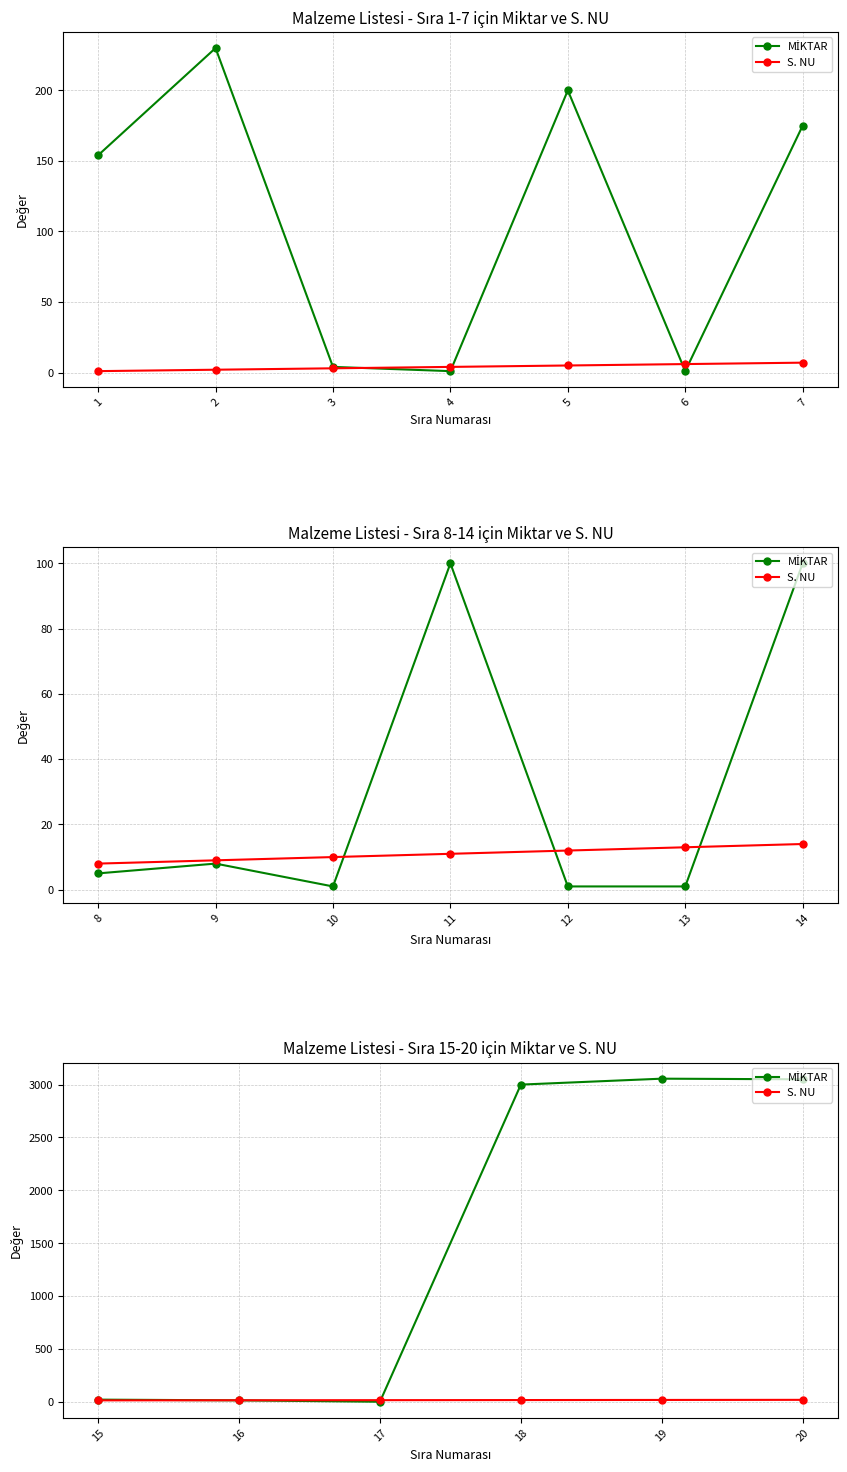

Which series changed the most between 15 and 17?

MİKTAR